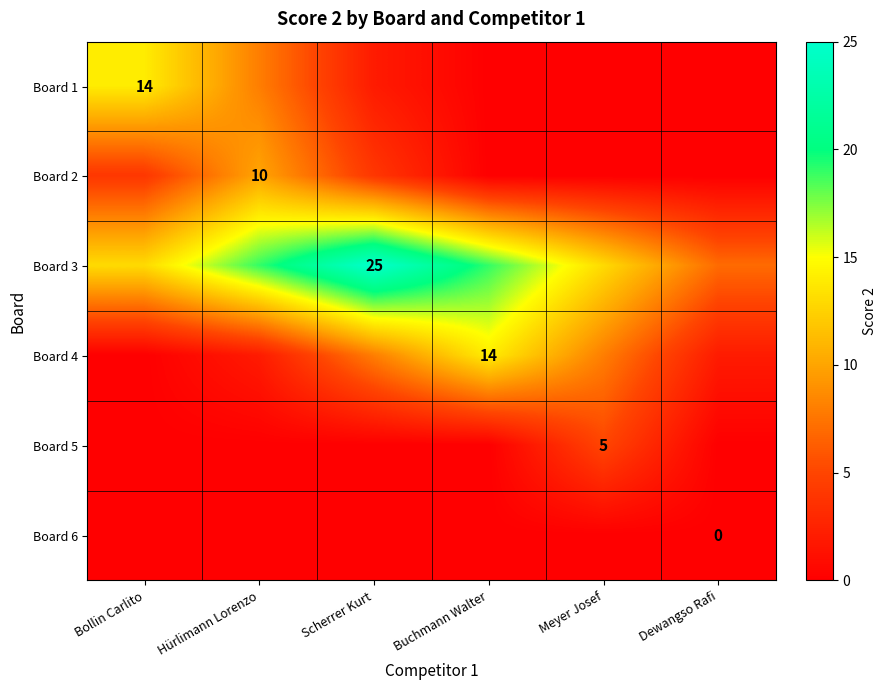

How many data points in Board 3 are less than 19?

3